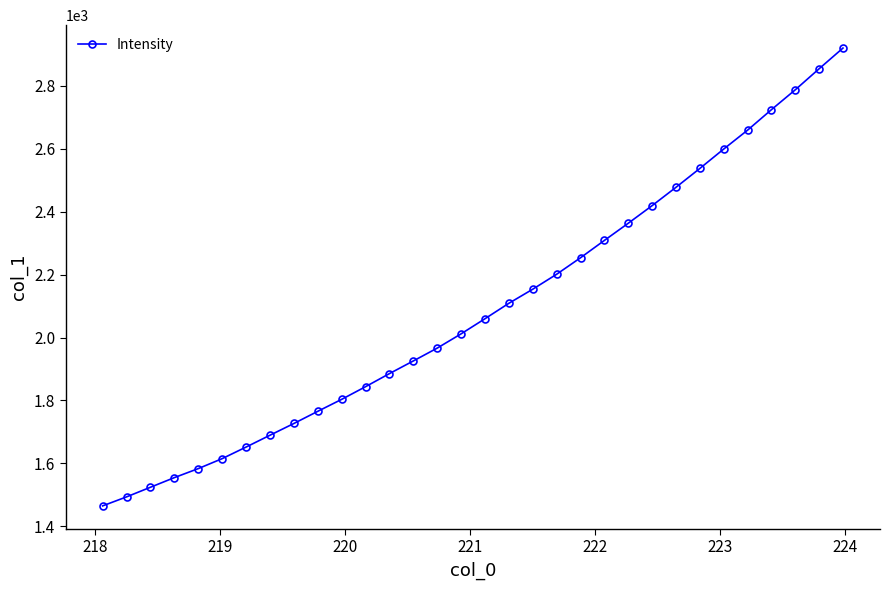

What is the smallest value displayed?

1464.9